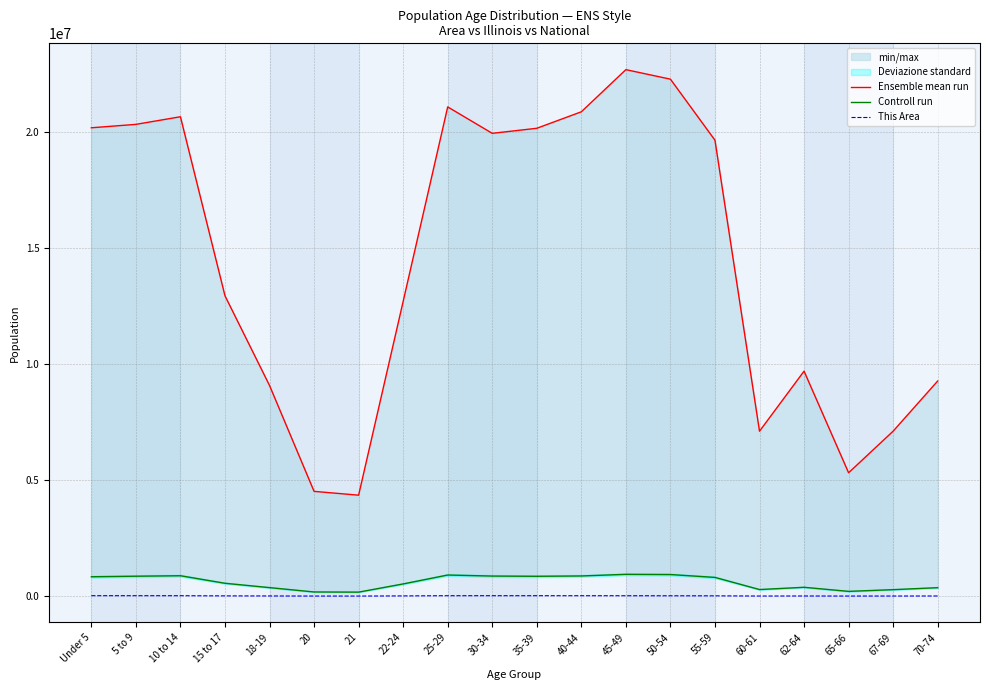

In Ensemble mean run, how many points are higher than both neighbors (excluding endpoints)?

4